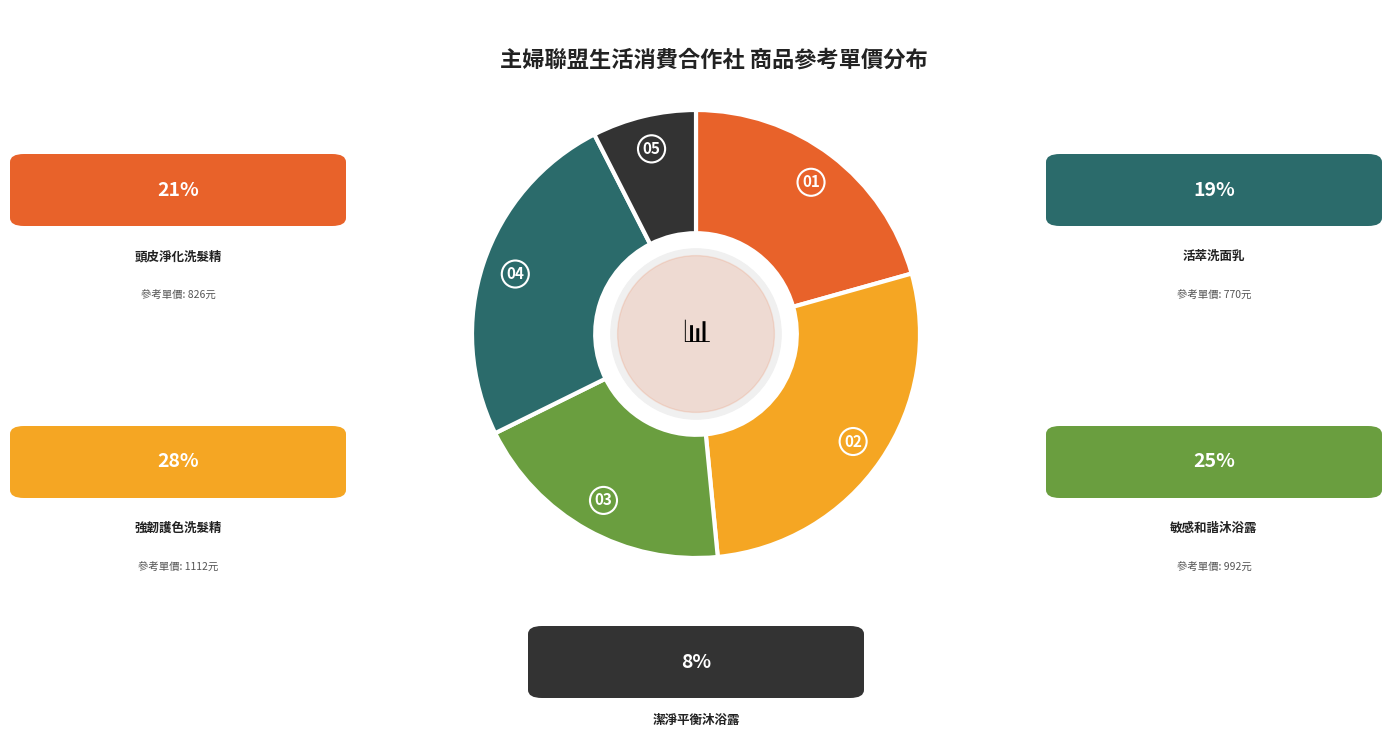

Is there a majority slice in this chart?

No